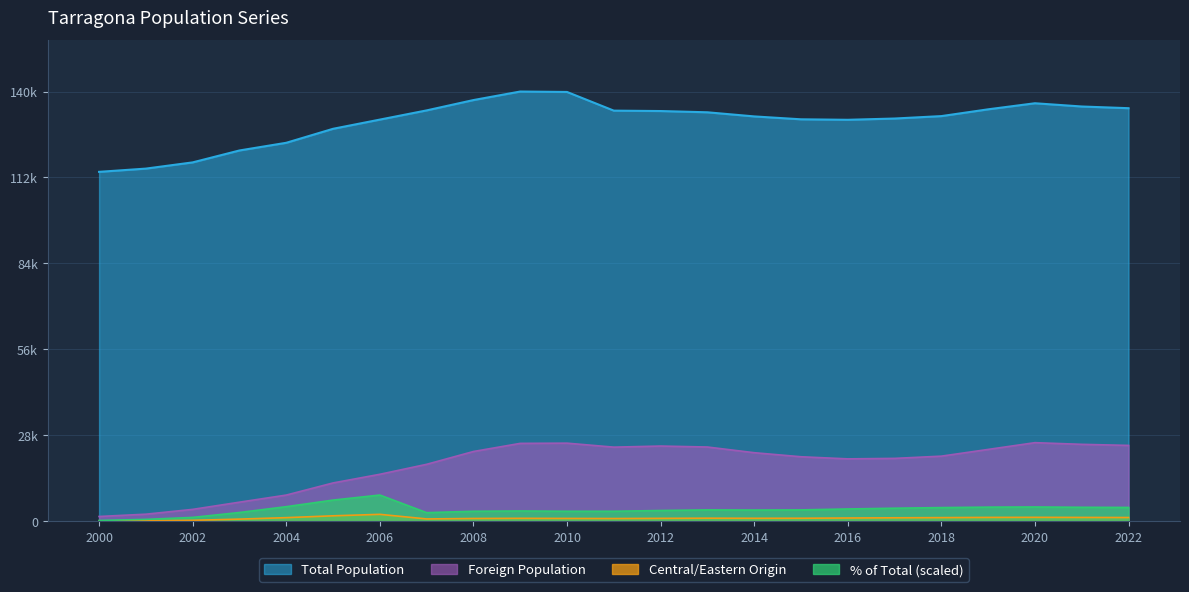

Is the value of Total Population at 2007 greater than the value of Foreign Population at 2011?

Yes